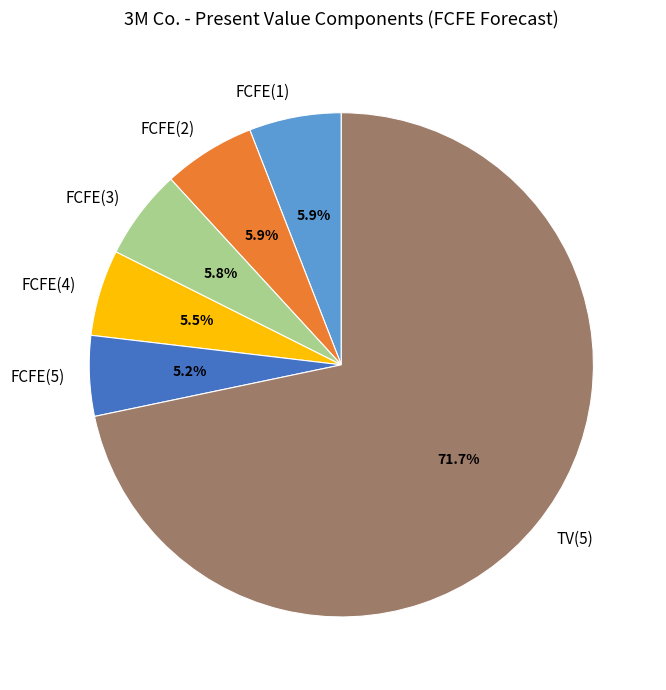

To the nearest percent, what is the average slice percentage?

17%